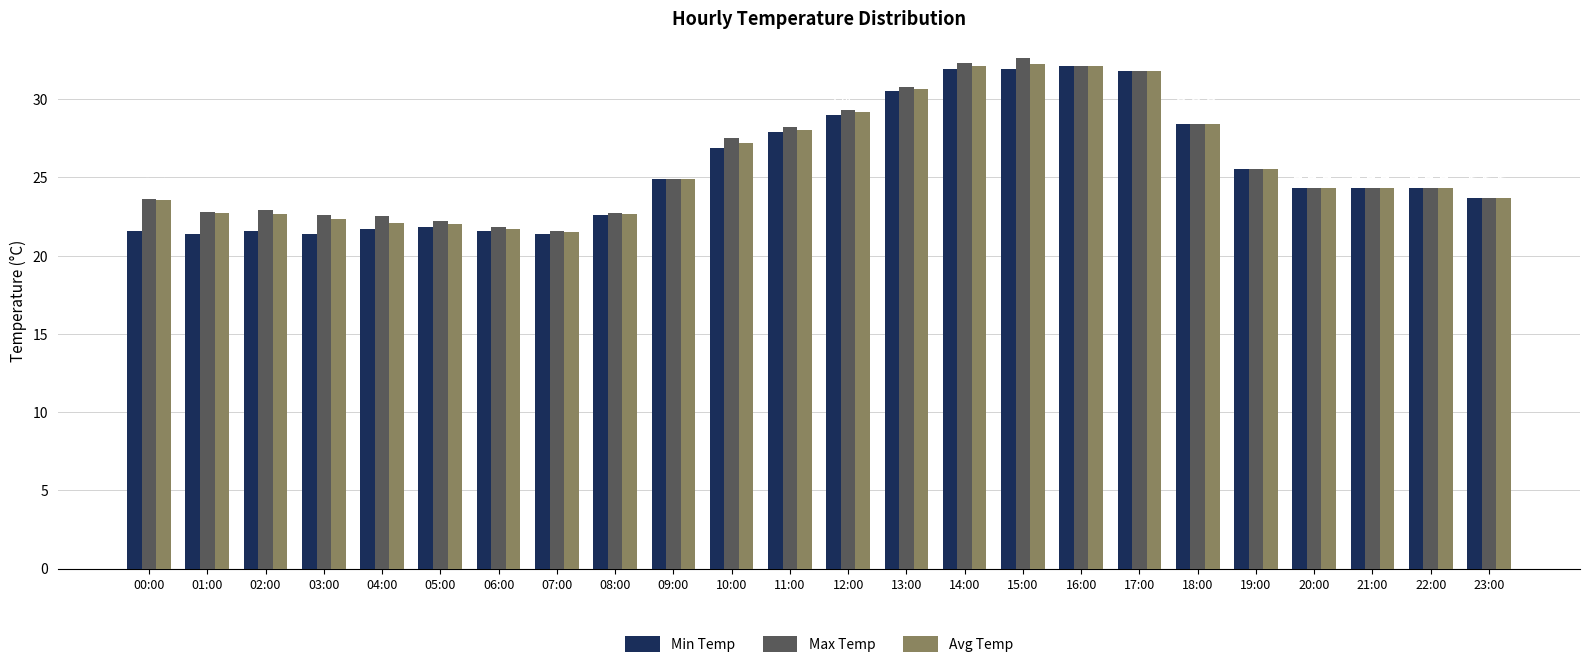

What are all the series names shown in the legend?

Min Temp, Max Temp, Avg Temp